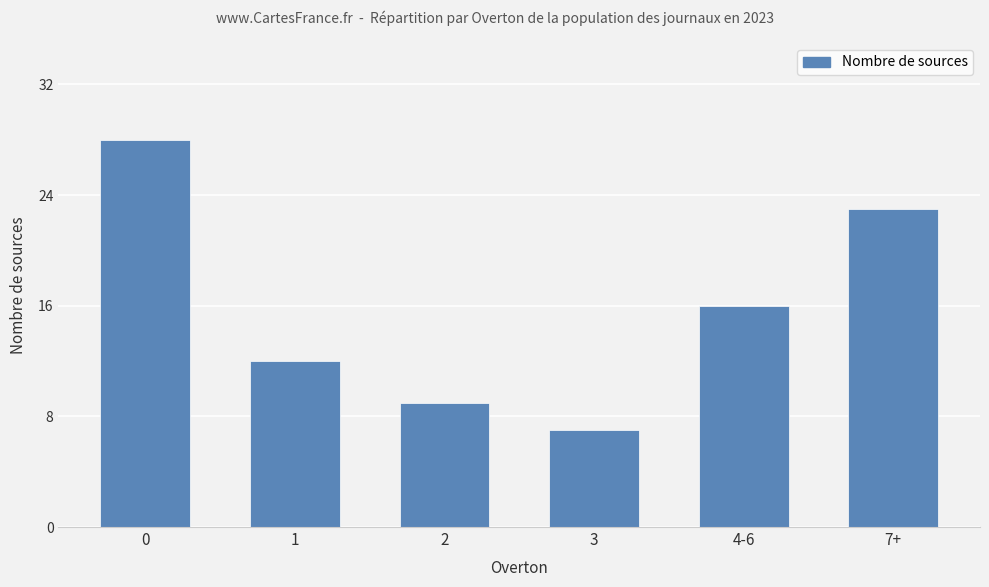

How many distinct data groups are displayed?

1